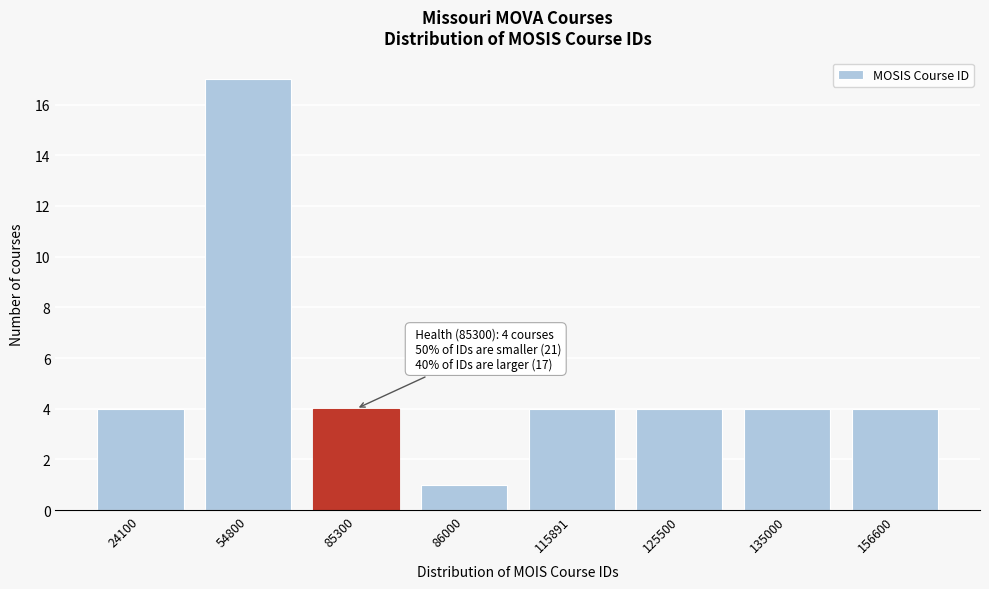

Reading left to right, what are all the values shown in this chart?

4	17	4	1	4	4	4	4